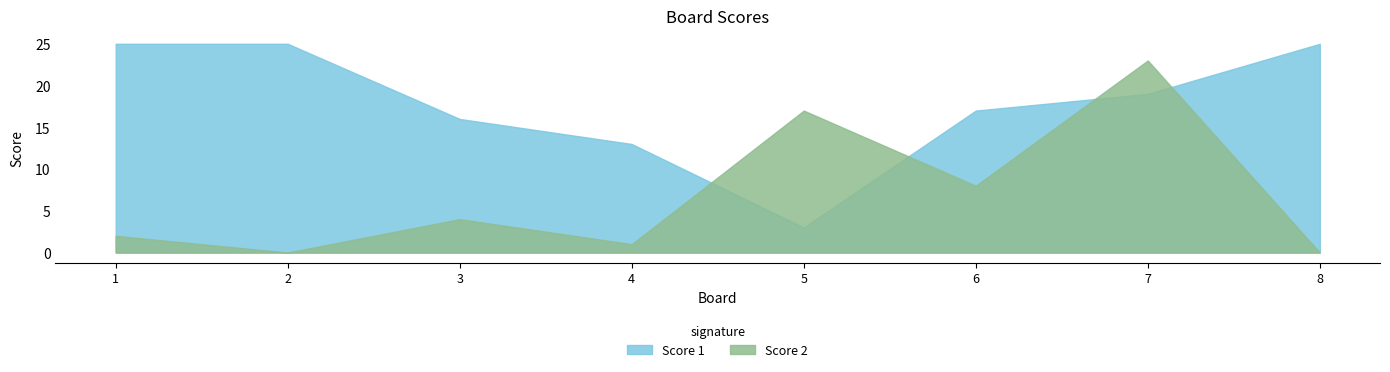

How many data points in Score 1 are less than 19?

4